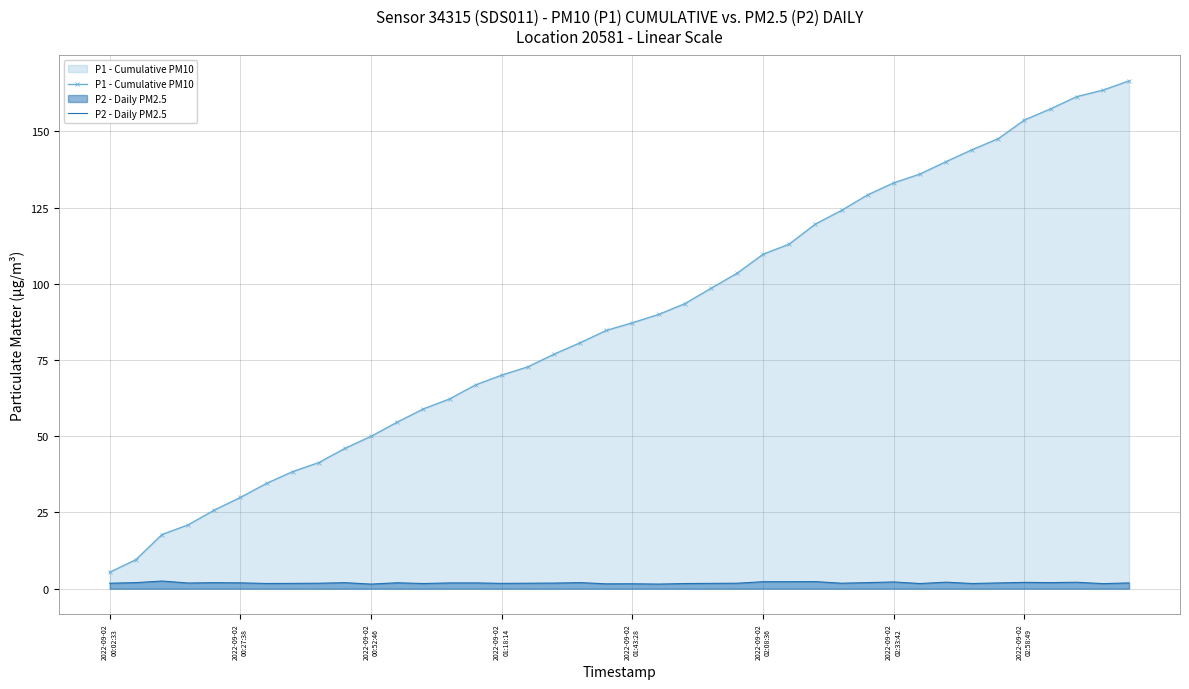

True or false: P1 - Cumulative PM10 and P2 - Daily PM2.5 intersect in this chart.

False